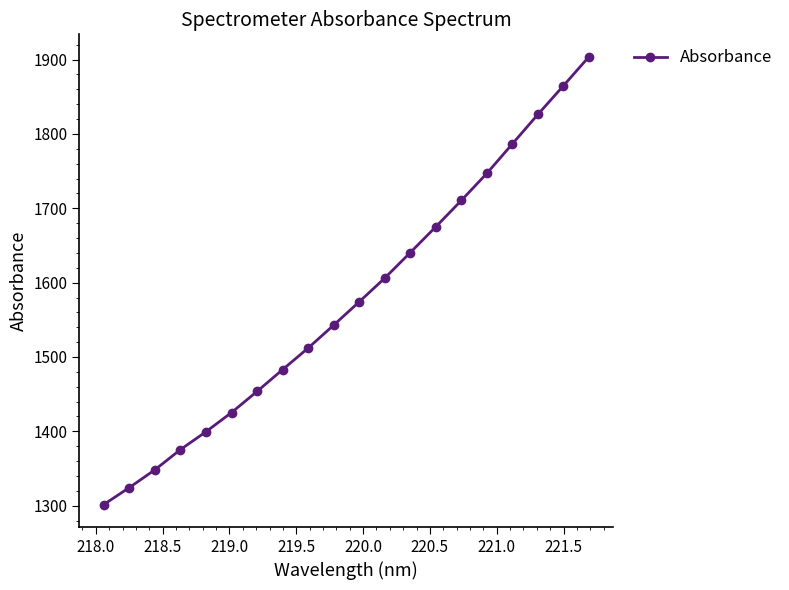

What is the difference between the maximum and minimum values?

602.4